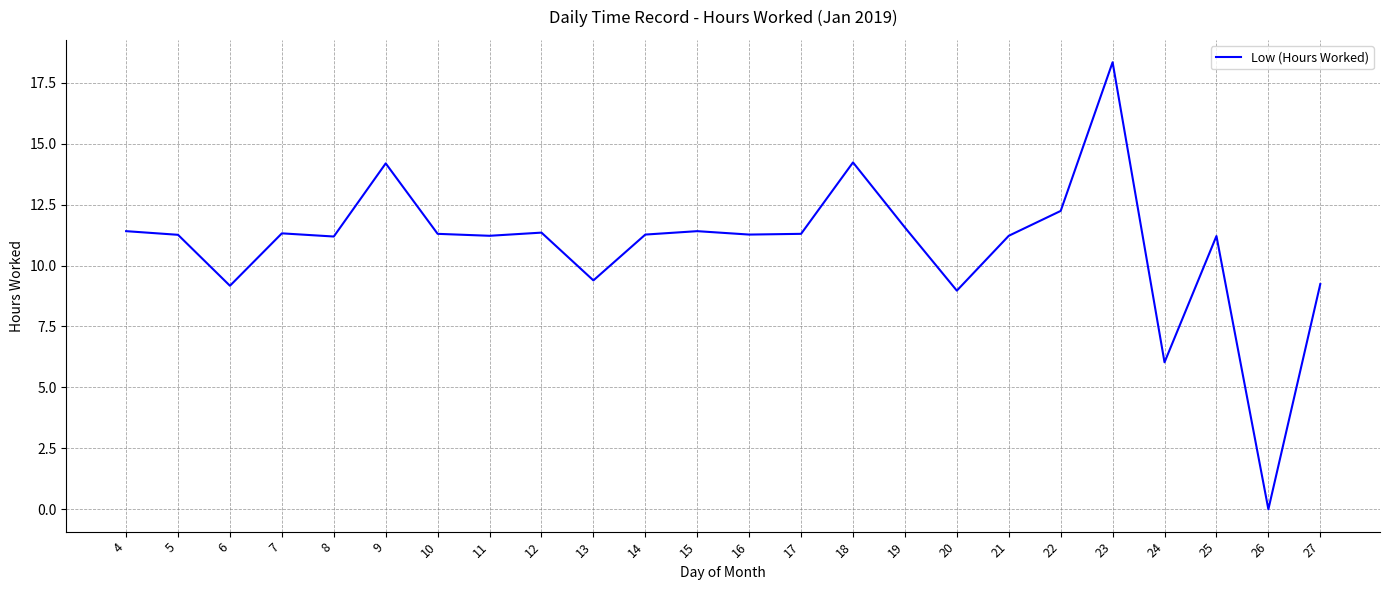

True or false: the data shows 14.2 at 18.

True